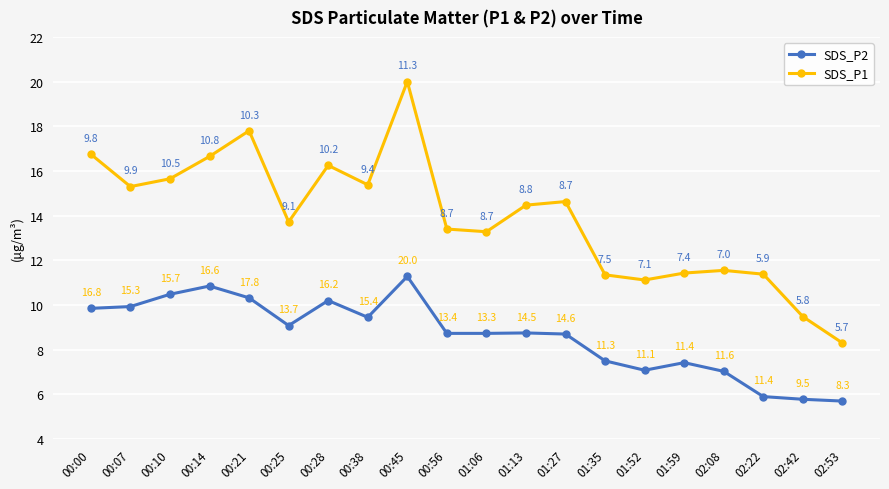

True or false: SDS_P1 and SDS_P2 intersect in this chart.

False